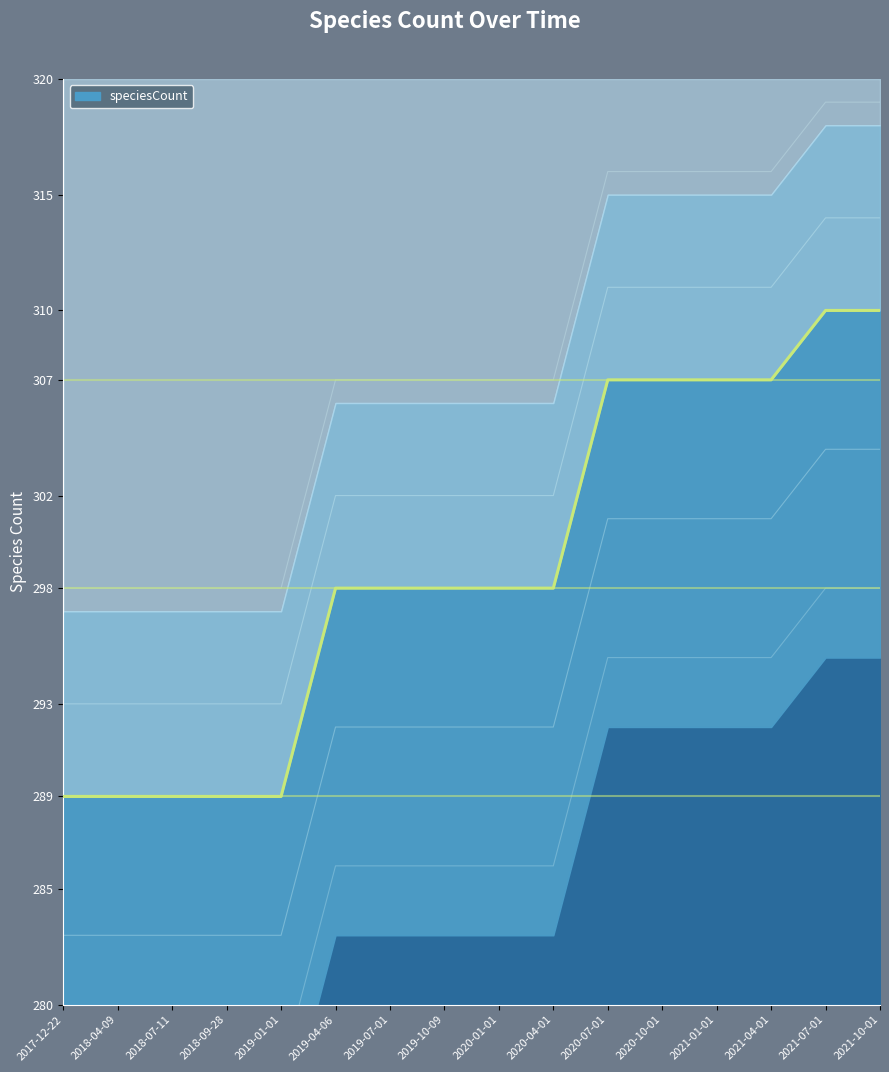

The chart shows a value of 307 at 2020-07-01. True or false?

True